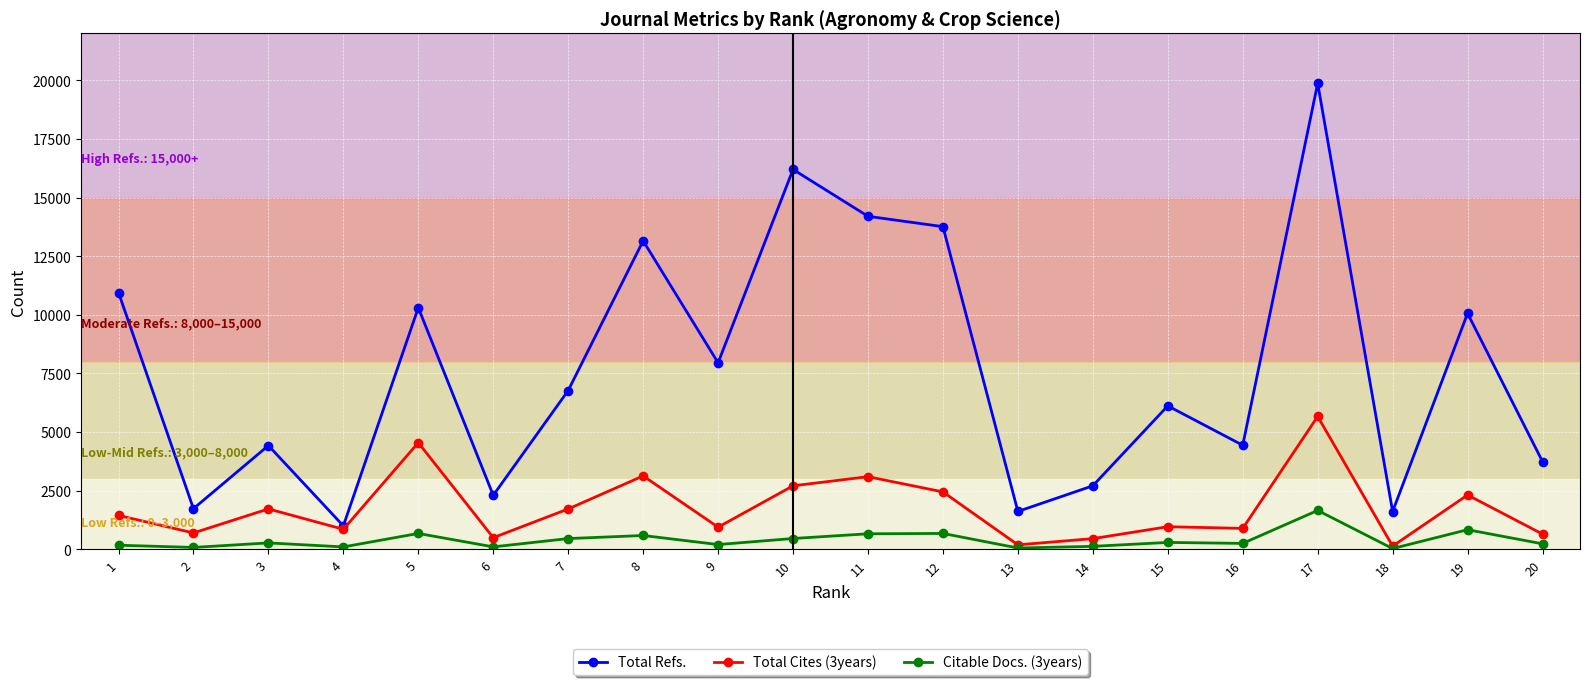

True or false: Citable Docs. (3years) and Total Refs. intersect in this chart.

False